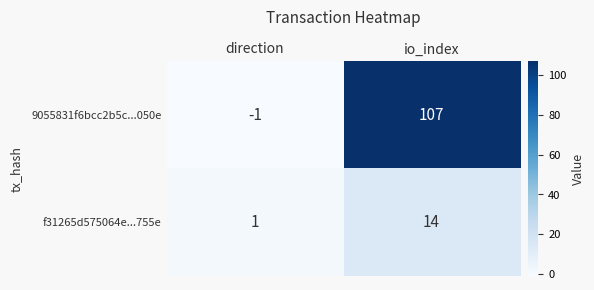

What is the maximum value shown in the chart?

107